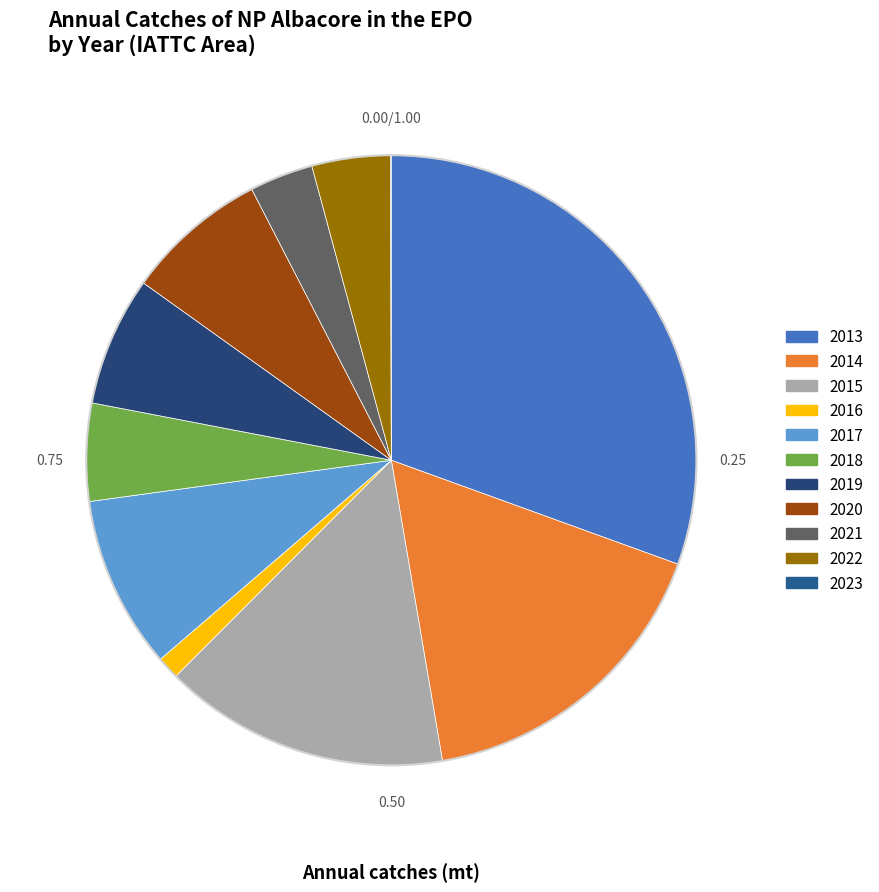

Does any single category account for the majority?

No